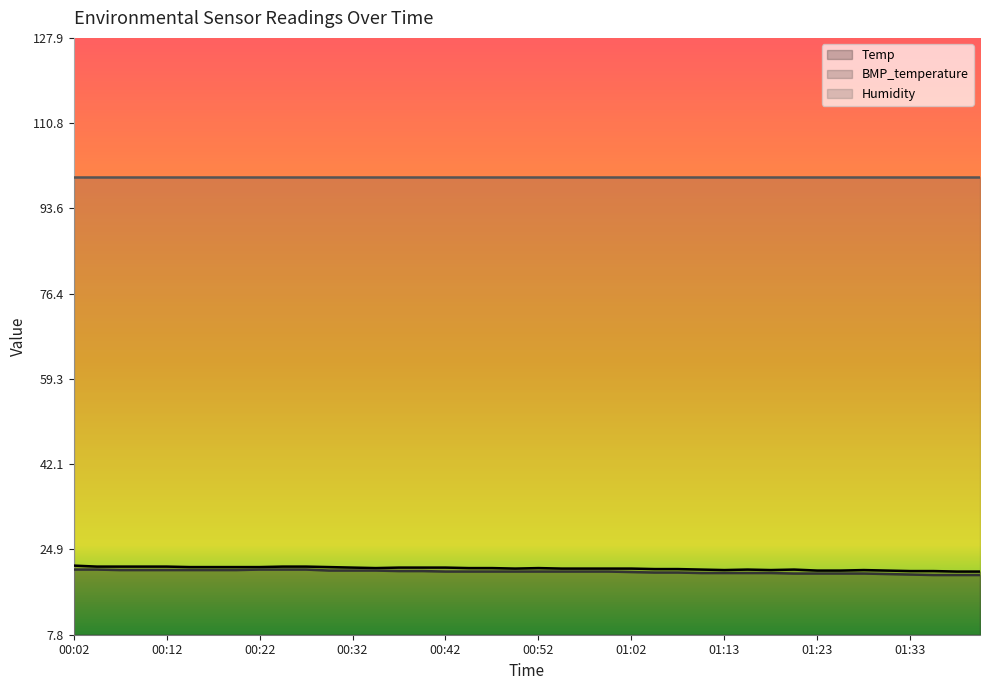

Reading left to right, what are all the values shown in this chart?

Temp: 21.7	21.5	21.5	21.5	21.5	21.4	21.4	21.4	21.4	21.5	21.5	21.4	21.3	21.2	21.3	21.3	21.3	21.2	21.2	21.1	21.2	21.1	21.1	21.1	21.1	21.0	21.0	20.9	20.8	20.9	20.8	20.9	20.7	20.7	20.8	20.7	20.6	20.6	20.5	20.5
BMP_temperature: 20.9	20.9	20.8	20.8	20.8	20.8	20.8	20.8	20.9	20.9	20.9	20.7	20.7	20.7	20.6	20.6	20.5	20.5	20.5	20.5	20.5	20.5	20.5	20.5	20.4	20.3	20.3	20.2	20.2	20.2	20.2	20.1	20.1	20.1	20.1	20.0	19.9	19.8	19.8	19.8